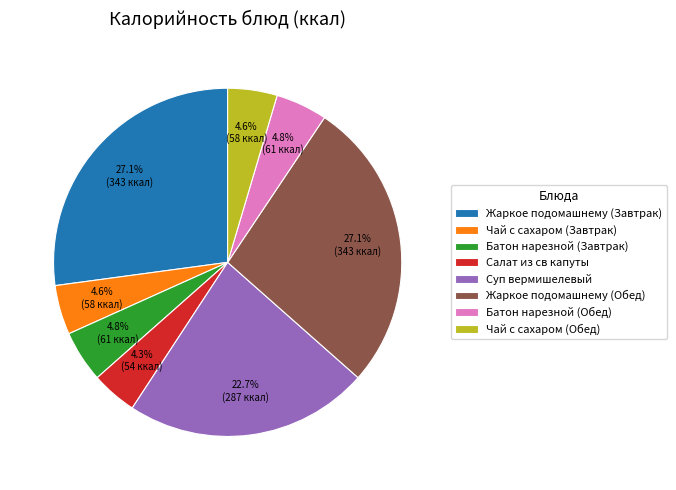

To the nearest percent, what is the average slice percentage?

12%